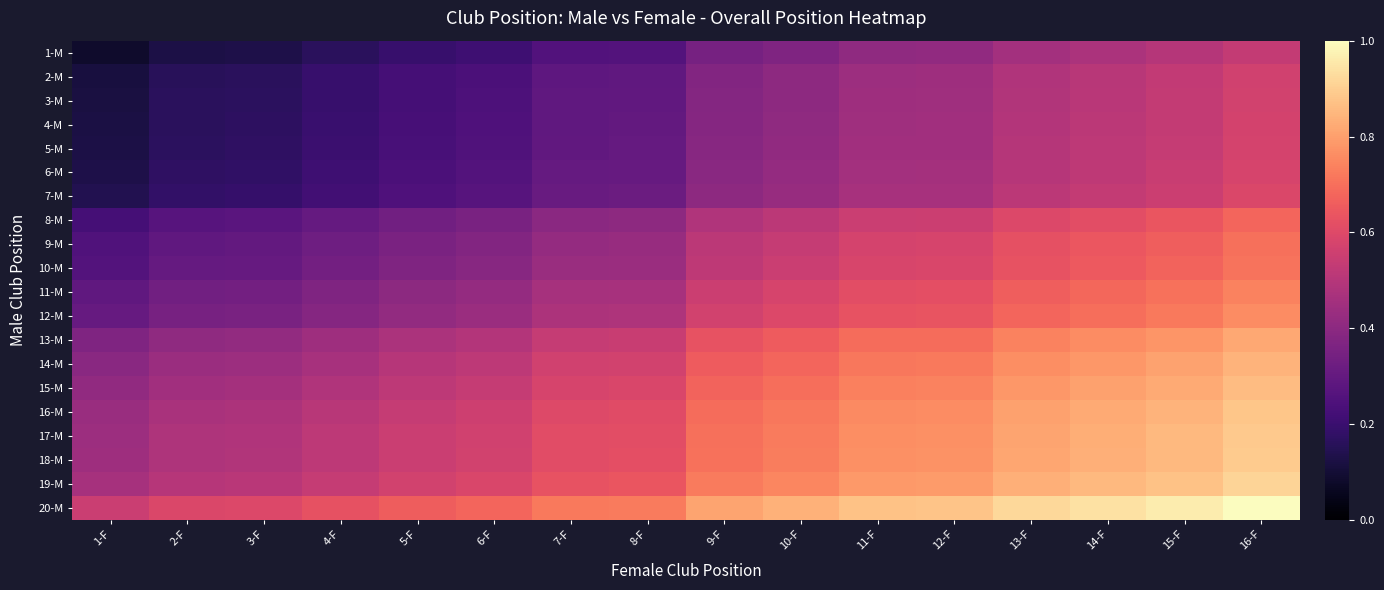

Reading left to right, extract all data points from this chart.

1-M: 1-F=0.1	2-F=0.1	3-F=0.1	4-F=0.2	5-F=0.2	6-F=0.2	7-F=0.3	8-F=0.3	9-F=0.3	10-F=0.4	11-F=0.4	12-F=0.4	13-F=0.5	14-F=0.5	15-F=0.5	16-F=0.5
2-M: 1-F=0.1	2-F=0.2	3-F=0.2	4-F=0.2	5-F=0.2	6-F=0.2	7-F=0.3	8-F=0.3	9-F=0.4	10-F=0.4	11-F=0.4	12-F=0.4	13-F=0.5	14-F=0.5	15-F=0.5	16-F=0.6
3-M: 1-F=0.1	2-F=0.2	3-F=0.2	4-F=0.2	5-F=0.2	6-F=0.2	7-F=0.3	8-F=0.3	9-F=0.4	10-F=0.4	11-F=0.4	12-F=0.4	13-F=0.5	14-F=0.5	15-F=0.5	16-F=0.6
4-M: 1-F=0.1	2-F=0.2	3-F=0.2	4-F=0.2	5-F=0.2	6-F=0.2	7-F=0.3	8-F=0.3	9-F=0.4	10-F=0.4	11-F=0.4	12-F=0.4	13-F=0.5	14-F=0.5	15-F=0.5	16-F=0.6
5-M: 1-F=0.1	2-F=0.2	3-F=0.2	4-F=0.2	5-F=0.2	6-F=0.3	7-F=0.3	8-F=0.3	9-F=0.4	10-F=0.4	11-F=0.4	12-F=0.5	13-F=0.5	14-F=0.5	15-F=0.5	16-F=0.6
6-M: 1-F=0.1	2-F=0.2	3-F=0.2	4-F=0.2	5-F=0.2	6-F=0.3	7-F=0.3	8-F=0.3	9-F=0.4	10-F=0.4	11-F=0.5	12-F=0.5	13-F=0.5	14-F=0.5	15-F=0.5	16-F=0.6
7-M: 1-F=0.1	2-F=0.2	3-F=0.2	4-F=0.2	5-F=0.2	6-F=0.3	7-F=0.3	8-F=0.3	9-F=0.4	10-F=0.4	11-F=0.5	12-F=0.5	13-F=0.5	14-F=0.5	15-F=0.6	16-F=0.6
8-M: 1-F=0.2	2-F=0.3	3-F=0.3	4-F=0.3	5-F=0.3	6-F=0.4	7-F=0.4	8-F=0.4	9-F=0.5	10-F=0.5	11-F=0.6	12-F=0.6	13-F=0.6	14-F=0.6	15-F=0.6	16-F=0.7
9-M: 1-F=0.3	2-F=0.3	3-F=0.3	4-F=0.3	5-F=0.4	6-F=0.4	7-F=0.4	8-F=0.4	9-F=0.5	10-F=0.5	11-F=0.6	12-F=0.6	13-F=0.6	14-F=0.6	15-F=0.7	16-F=0.7
10-M: 1-F=0.3	2-F=0.3	3-F=0.3	4-F=0.3	5-F=0.4	6-F=0.4	7-F=0.4	8-F=0.4	9-F=0.5	10-F=0.5	11-F=0.6	12-F=0.6	13-F=0.6	14-F=0.7	15-F=0.7	16-F=0.7
11-M: 1-F=0.3	2-F=0.3	3-F=0.3	4-F=0.4	5-F=0.4	6-F=0.4	7-F=0.5	8-F=0.5	9-F=0.6	10-F=0.6	11-F=0.6	12-F=0.6	13-F=0.7	14-F=0.7	15-F=0.7	16-F=0.7
12-M: 1-F=0.3	2-F=0.3	3-F=0.4	4-F=0.4	5-F=0.4	6-F=0.4	7-F=0.5	8-F=0.5	9-F=0.6	10-F=0.6	11-F=0.6	12-F=0.6	13-F=0.7	14-F=0.7	15-F=0.7	16-F=0.8
13-M: 1-F=0.4	2-F=0.4	3-F=0.4	4-F=0.4	5-F=0.5	6-F=0.5	7-F=0.5	8-F=0.5	9-F=0.6	10-F=0.7	11-F=0.7	12-F=0.7	13-F=0.7	14-F=0.8	15-F=0.8	16-F=0.8
14-M: 1-F=0.4	2-F=0.4	3-F=0.4	4-F=0.5	5-F=0.5	6-F=0.5	7-F=0.6	8-F=0.6	9-F=0.7	10-F=0.7	11-F=0.7	12-F=0.7	13-F=0.8	14-F=0.8	15-F=0.8	16-F=0.8
15-M: 1-F=0.4	2-F=0.5	3-F=0.5	4-F=0.5	5-F=0.5	6-F=0.5	7-F=0.6	8-F=0.6	9-F=0.7	10-F=0.7	11-F=0.7	12-F=0.7	13-F=0.8	14-F=0.8	15-F=0.8	16-F=0.9
16-M: 1-F=0.4	2-F=0.5	3-F=0.5	4-F=0.5	5-F=0.5	6-F=0.6	7-F=0.6	8-F=0.6	9-F=0.7	10-F=0.7	11-F=0.8	12-F=0.8	13-F=0.8	14-F=0.8	15-F=0.8	16-F=0.9
17-M: 1-F=0.4	2-F=0.5	3-F=0.5	4-F=0.5	5-F=0.5	6-F=0.6	7-F=0.6	8-F=0.6	9-F=0.7	10-F=0.7	11-F=0.8	12-F=0.8	13-F=0.8	14-F=0.8	15-F=0.9	16-F=0.9
18-M: 1-F=0.4	2-F=0.5	3-F=0.5	4-F=0.5	5-F=0.6	6-F=0.6	7-F=0.6	8-F=0.6	9-F=0.7	10-F=0.7	11-F=0.8	12-F=0.8	13-F=0.8	14-F=0.8	15-F=0.9	16-F=0.9
19-M: 1-F=0.5	2-F=0.5	3-F=0.5	4-F=0.5	5-F=0.6	6-F=0.6	7-F=0.6	8-F=0.6	9-F=0.7	10-F=0.7	11-F=0.8	12-F=0.8	13-F=0.8	14-F=0.9	15-F=0.9	16-F=0.9
20-M: 1-F=0.6	2-F=0.6	3-F=0.6	4-F=0.6	5-F=0.7	6-F=0.7	7-F=0.7	8-F=0.7	9-F=0.8	10-F=0.8	11-F=0.9	12-F=0.9	13-F=0.9	14-F=0.9	15-F=1.0	16-F=1.0